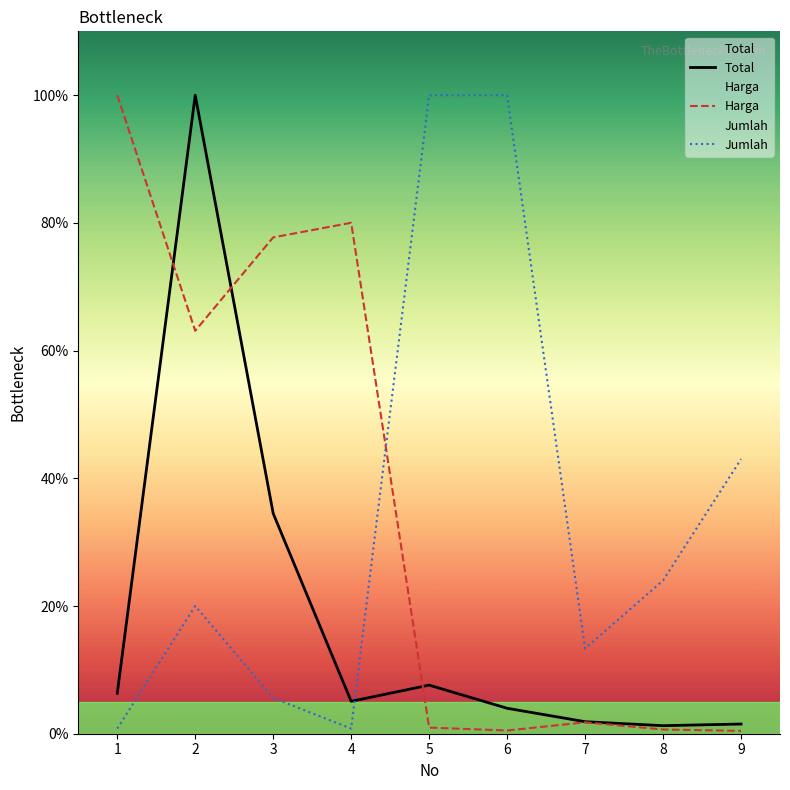

At 7, list the series in order from largest to smallest.

Jumlah, Total, Harga